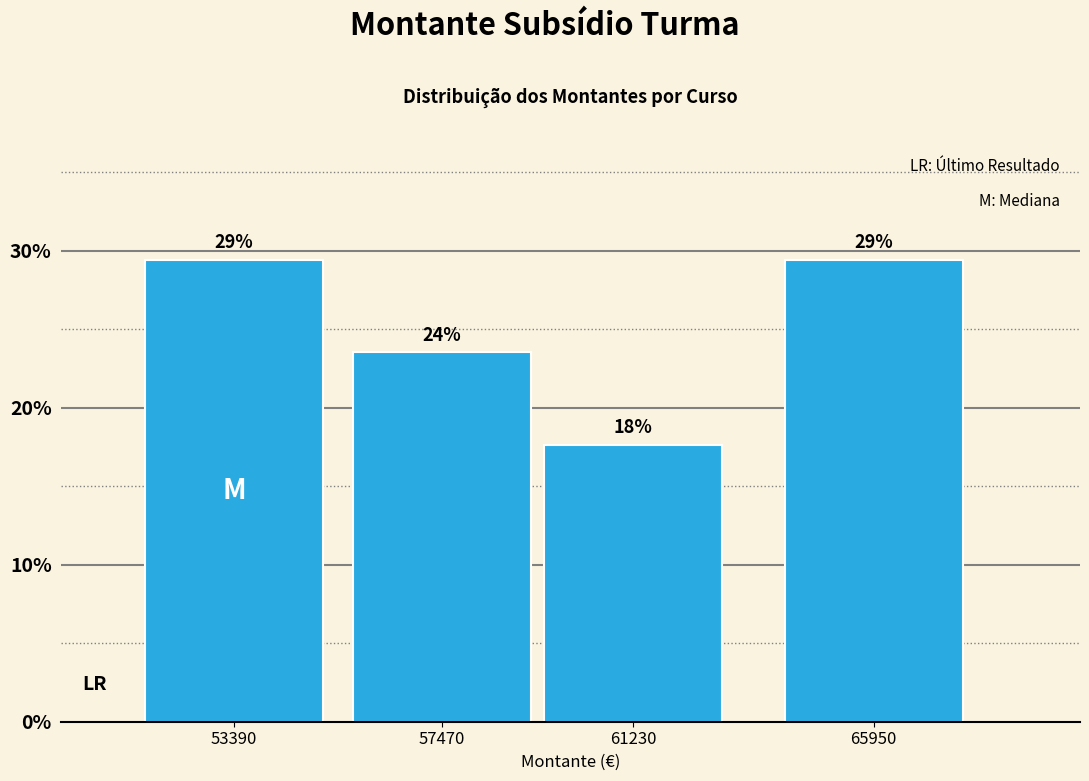

Does the chart contain any negative values?

No